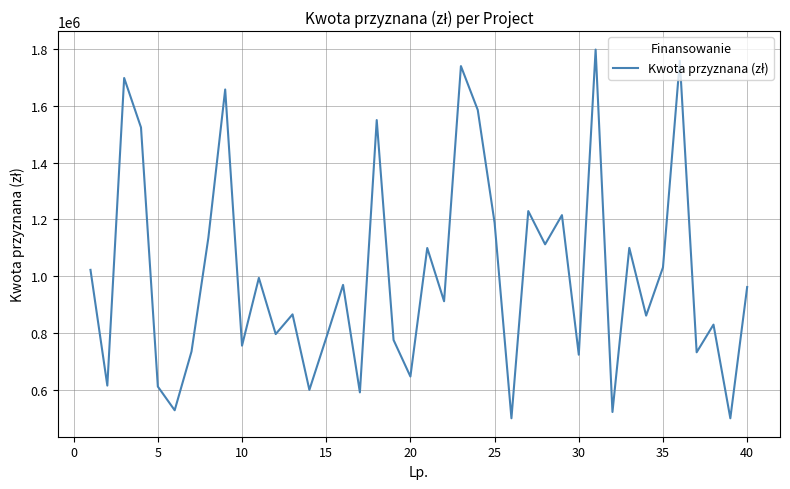

Count the number of data series in this chart.

1